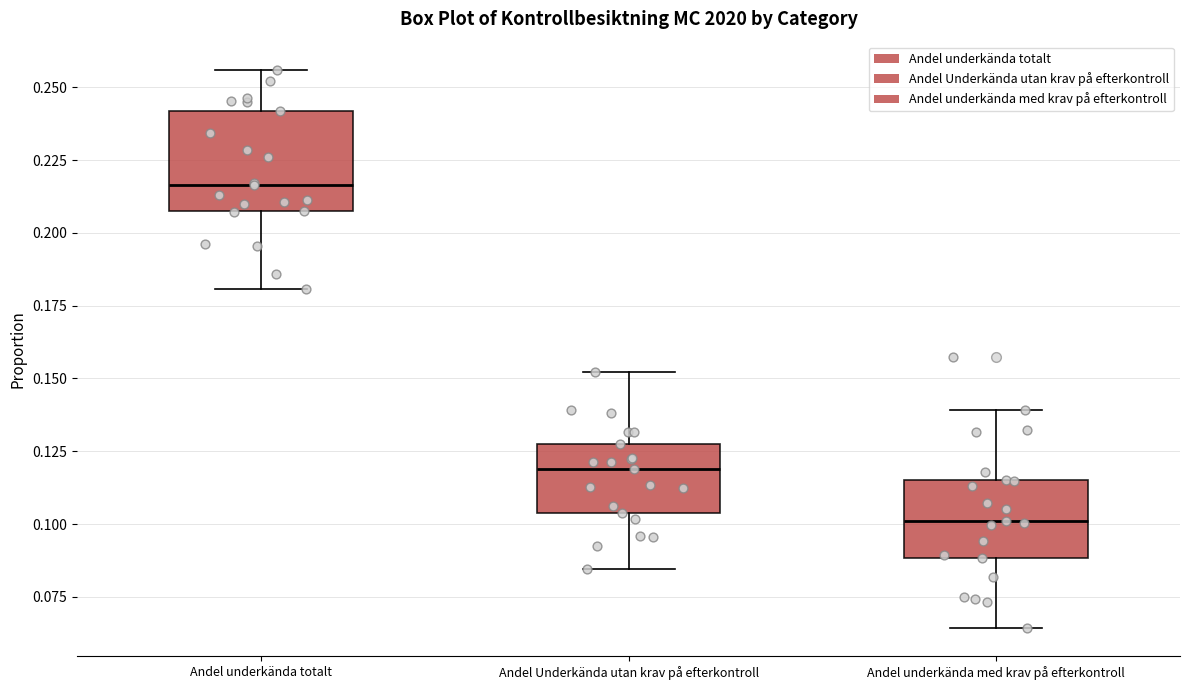

Reading left to right, transcribe this box plot: for each box, give where its median line is, the range the box spans, and where its two whiskers end, as read against the y-axis. The values are not printed on the chart, so give them approximately, as read against the axis.

Andel underkända totalt: median 0.215, box 0.205 to 0.240, whiskers 0.180 to 0.255
Andel Underkända utan krav på efterkontroll: median 0.120, box 0.105 to 0.125, whiskers 0.085 to 0.150
Andel underkända med krav på efterkontroll: median 0.100, box 0.090 to 0.115, whiskers 0.065 to 0.140